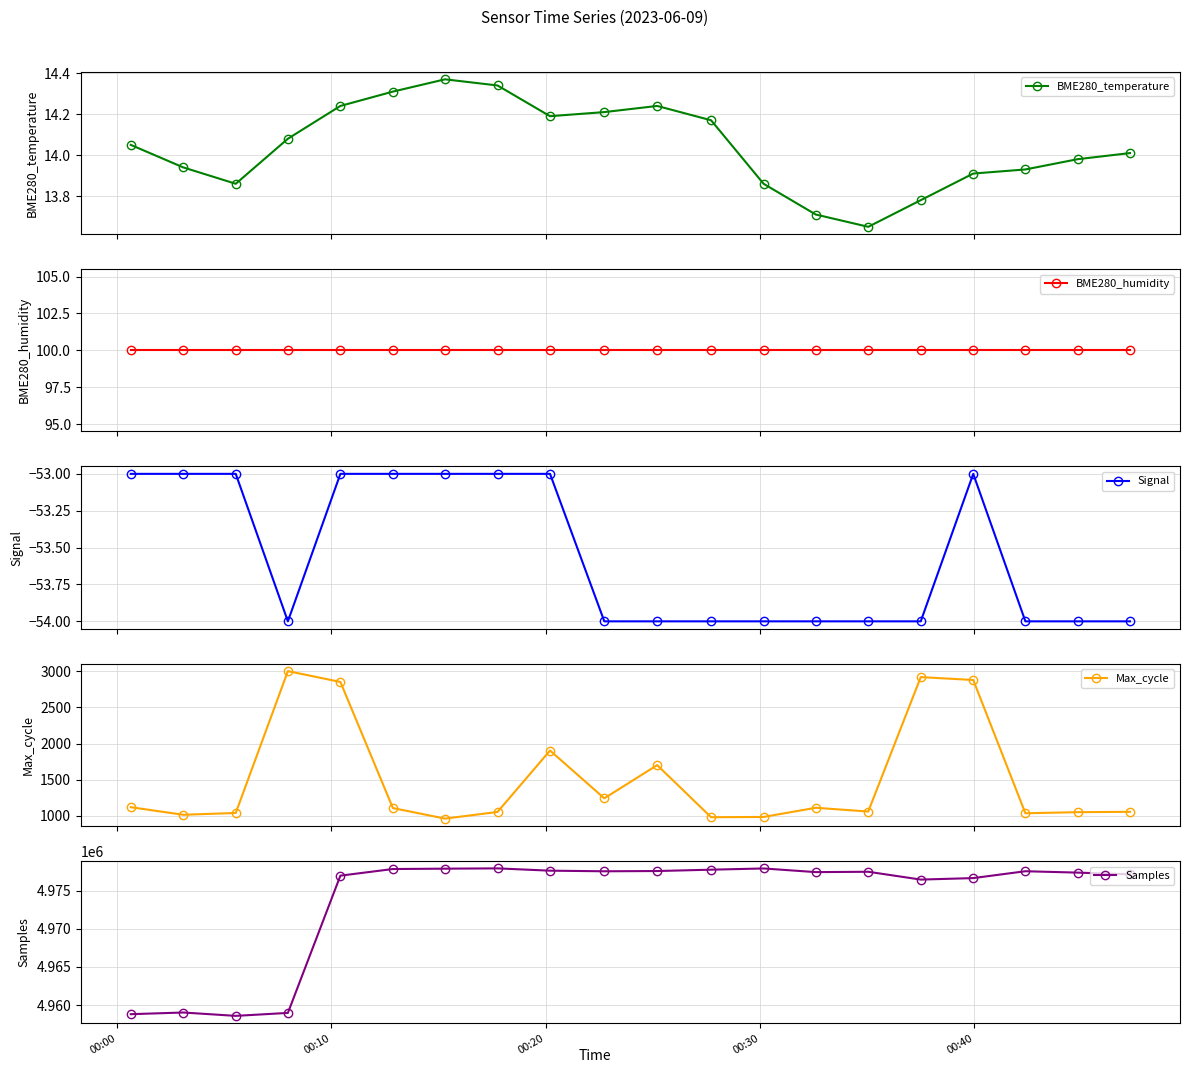

True or false: BME280_humidity and Signal cross at least once.

False